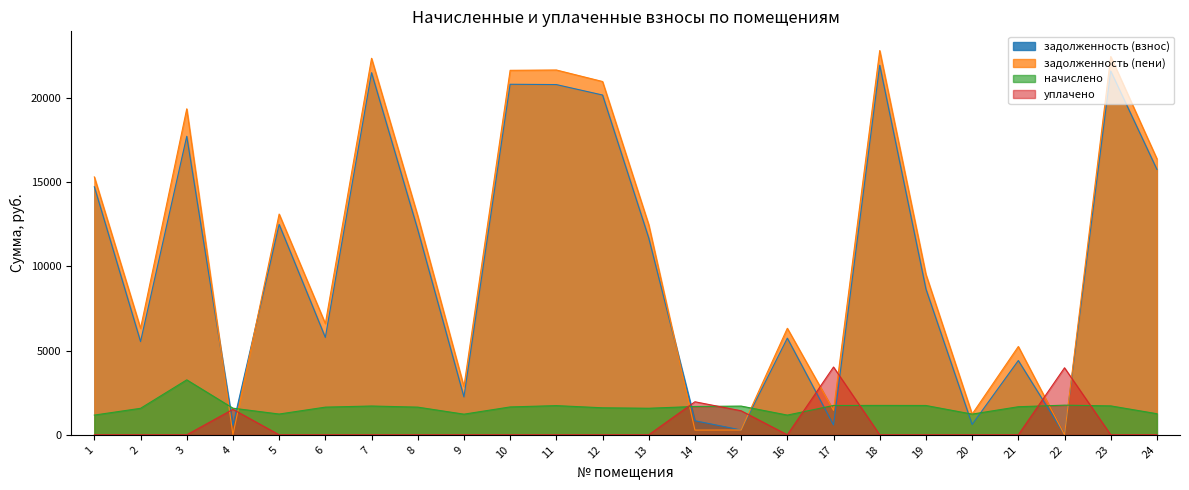

Reading left to right, transcribe all the data shown in this chart.

задолженность (взнос): 1=14711.4	2=5528.8	3=17705.2	4=563.0	5=12476.5	6=5775.6	7=21478.7	8=12167.6	9=2245.1	10=20792.2	11=20772.9	12=20154.7	13=11674.3	14=834.3	15=284.1	16=5733.2	17=579.8	18=21920.0	19=8647.5	20=613.0	21=4405.4	22=0.0	23=21576.7	24=15741.3
задолженность (пени): 1=15296.4	2=6314.6	3=19335.4	4=0.0	5=13092.7	6=6596.5	7=22332.8	8=12988.5	9=2857.4	10=21619.0	11=21638.7	12=20956.1	13=12462.1	14=280.1	15=284.1	16=6318.2	17=1449.5	18=22791.7	19=9517.2	20=1227.2	21=5238.0	22=0.0	23=22434.7	24=16367.2
начислено: 1=1170.0	2=1571.7	3=3260.4	4=1579.5	5=1232.4	6=1641.9	7=1708.2	8=1641.9	9=1224.6	10=1653.6	11=1731.6	12=1602.9	13=1575.6	14=1680.9	15=1704.3	16=1170.0	17=1739.4	18=1743.3	19=1739.4	20=1228.5	21=1665.3	22=1758.9	23=1716.0	24=1251.9
уплачено: 1=0.0	2=0.0	3=0.0	4=1511.5	5=0.0	6=0.0	7=0.0	8=0.0	9=0.0	10=0.0	11=0.0	12=0.0	13=0.0	14=1959.1	15=1426.1	16=0.0	17=4021.6	18=0.0	19=0.0	20=0.0	21=0.0	22=3975.0	23=0.0	24=0.0